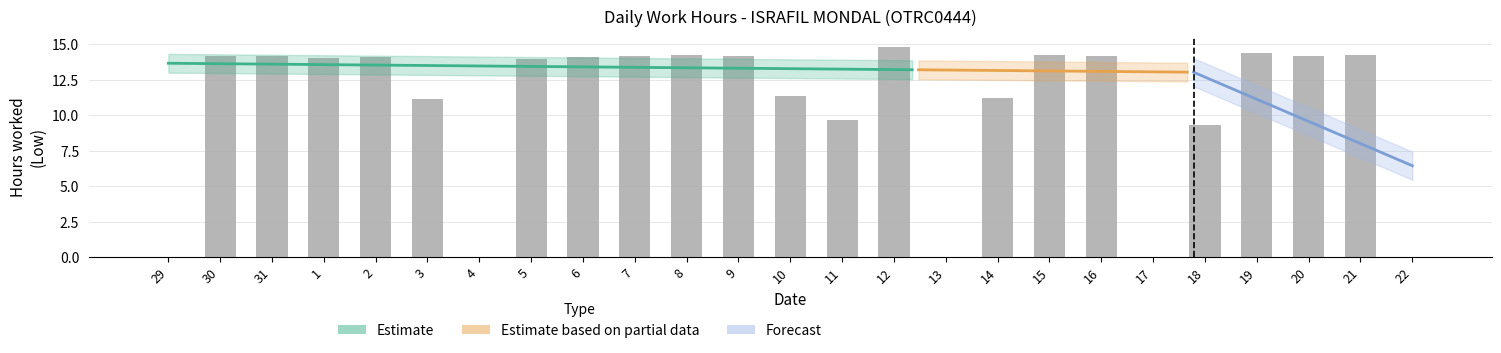

Where is the data nearest to the value 7?

18